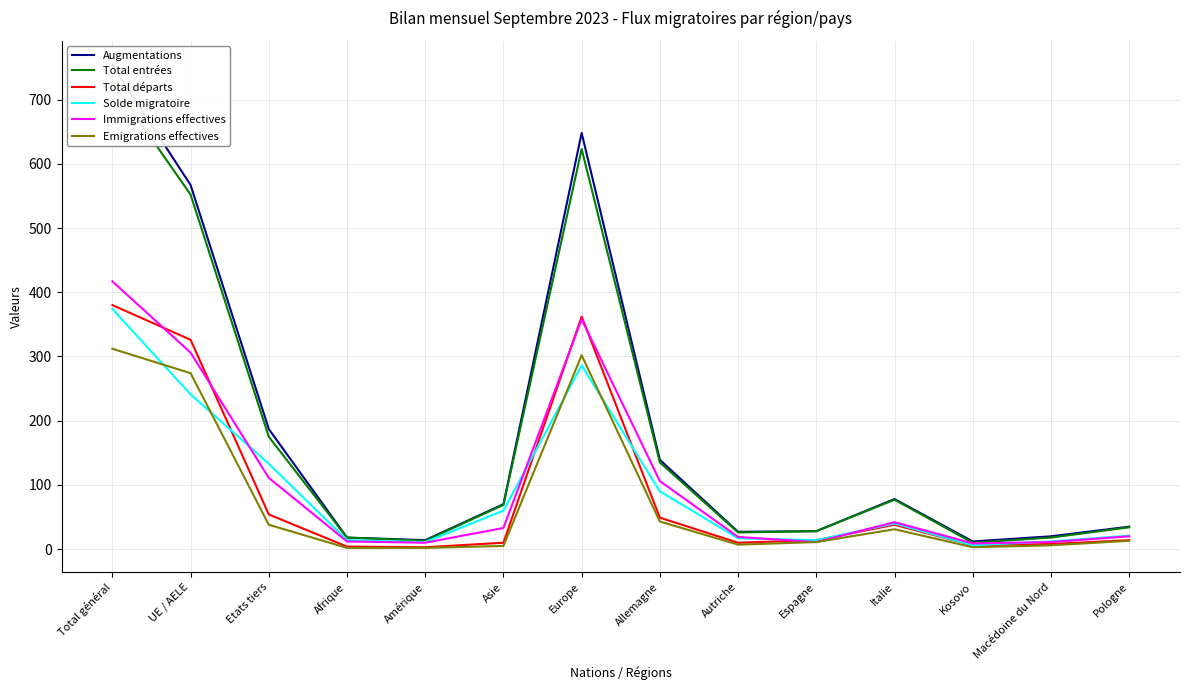

What is the difference between the second highest and minimum values in the Total entrées series?

613